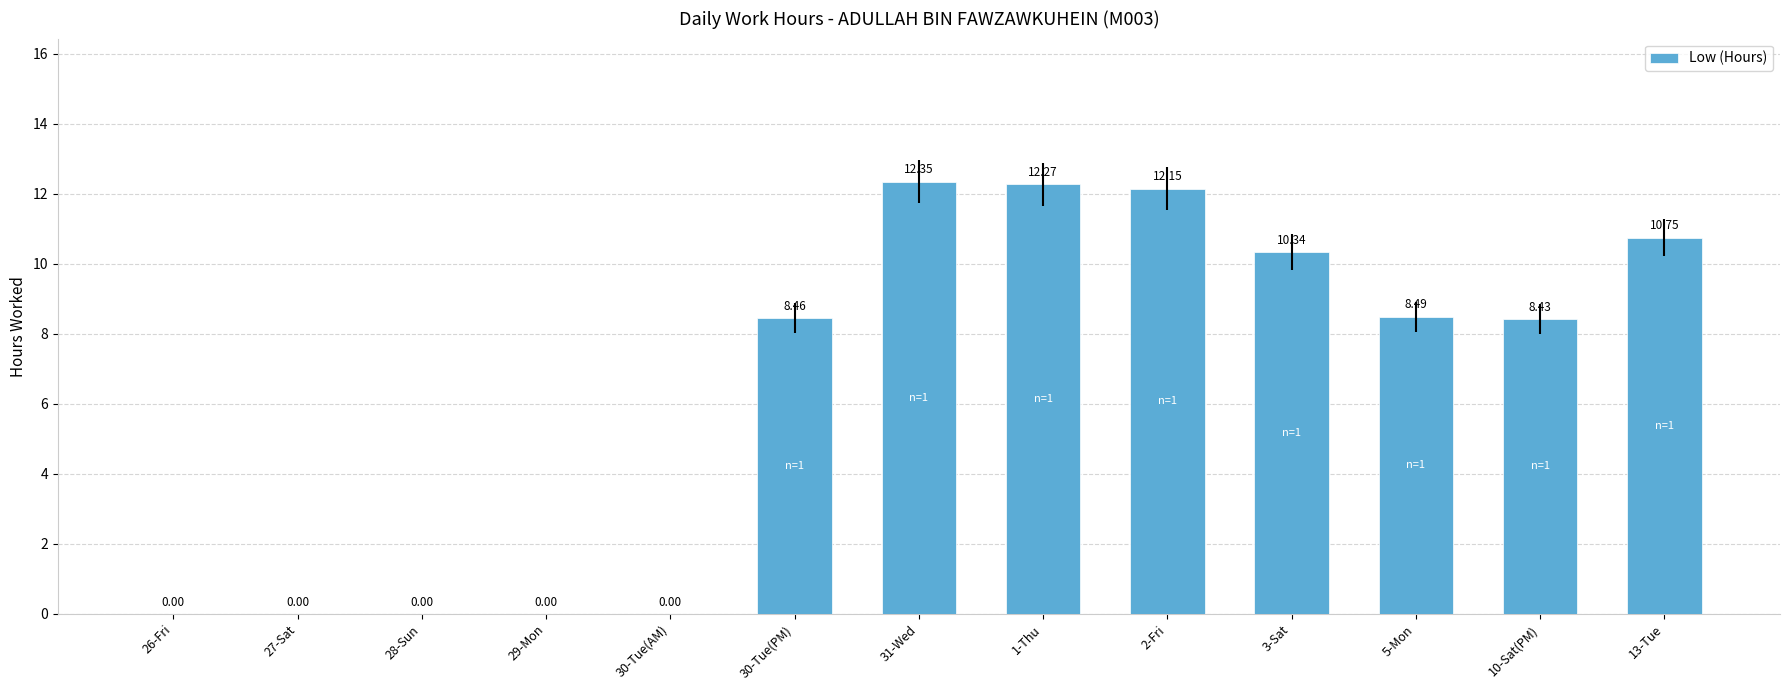

What is the sum of the values at 2-Fri and 28-Sun?

12.2